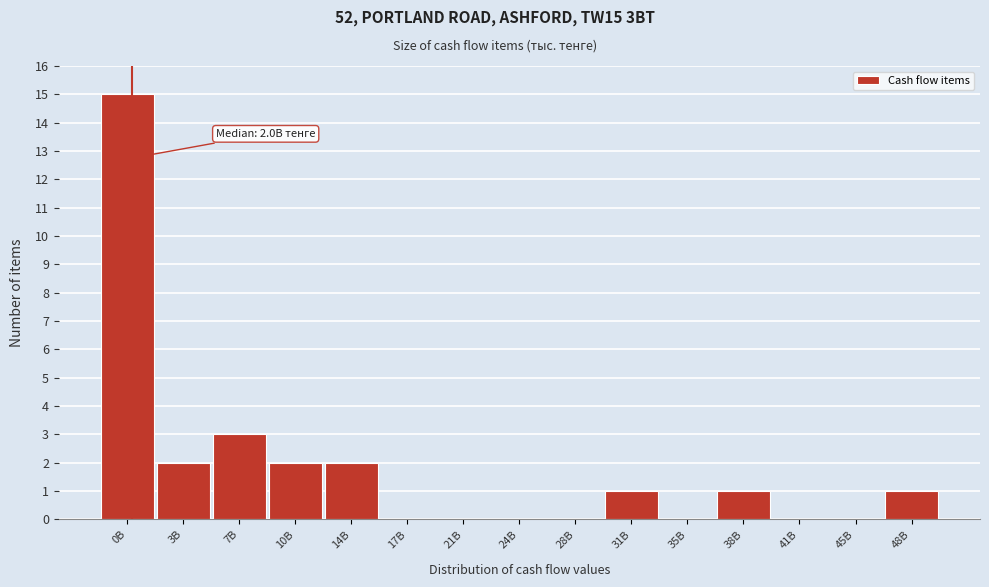

Reading left to right, extract all data points from this chart.

0B=15	3B=2	7B=3	10B=2	14B=2	17B=0	21B=0	24B=0	28B=0	31B=1	35B=0	38B=1	41B=0	45B=0	48B=1